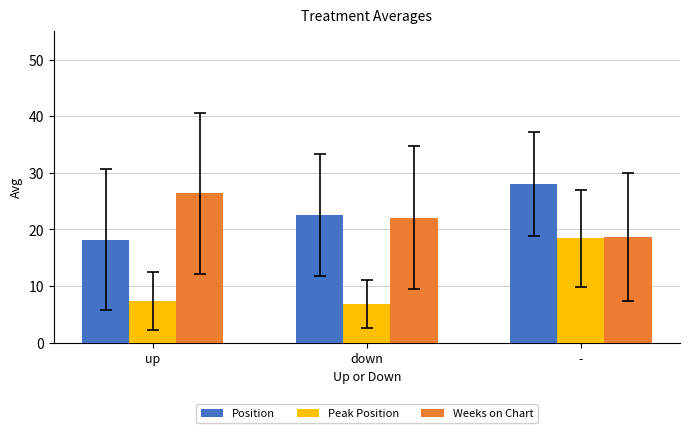

How many values in the Position series are below 22?

1